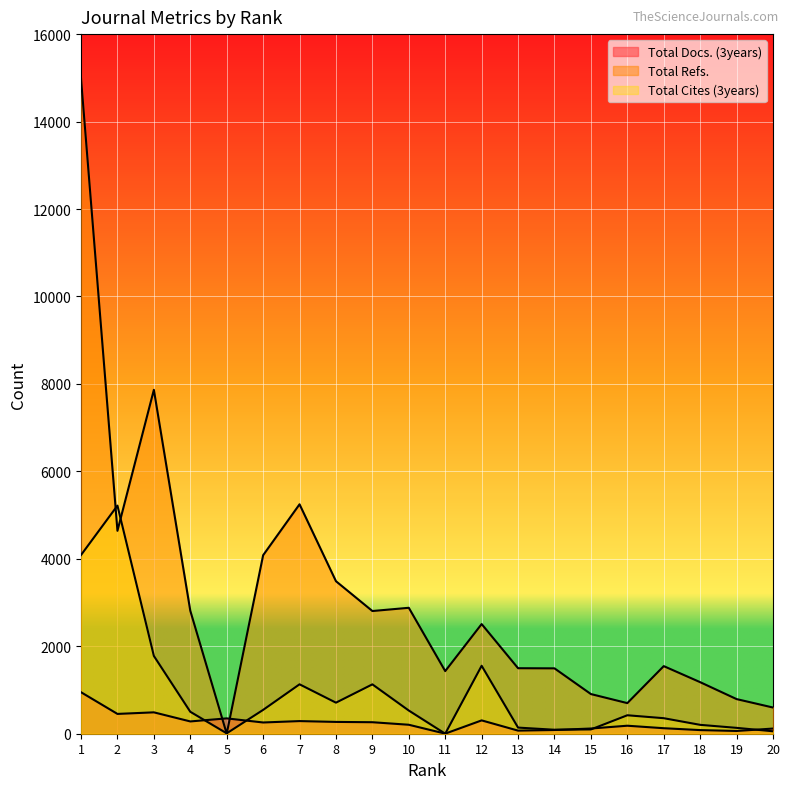

At how many categories does at least one series exceed 4491?

4